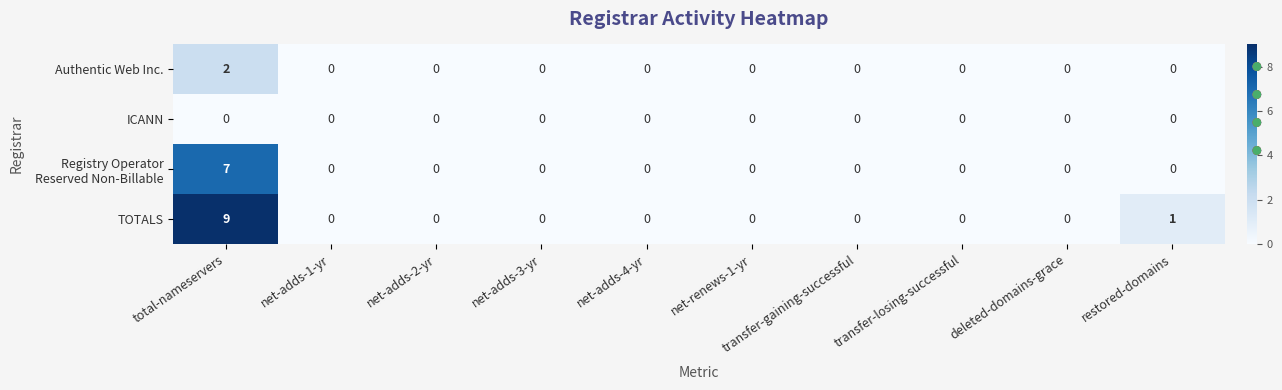

The value of Authentic Web Inc. at net-renews-1-yr is 1. True or false?

False